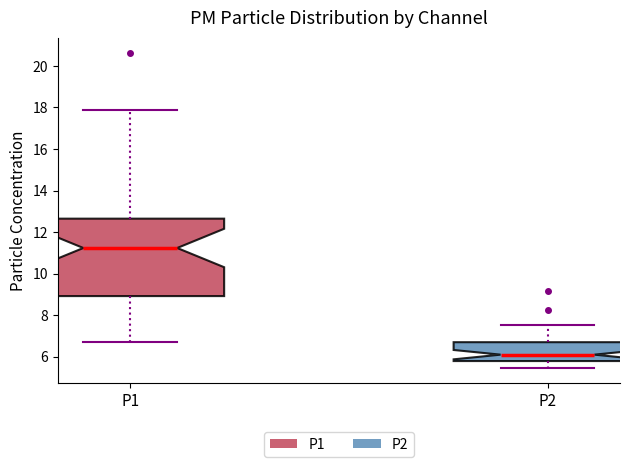

Which box's median line is the lowest?

P2